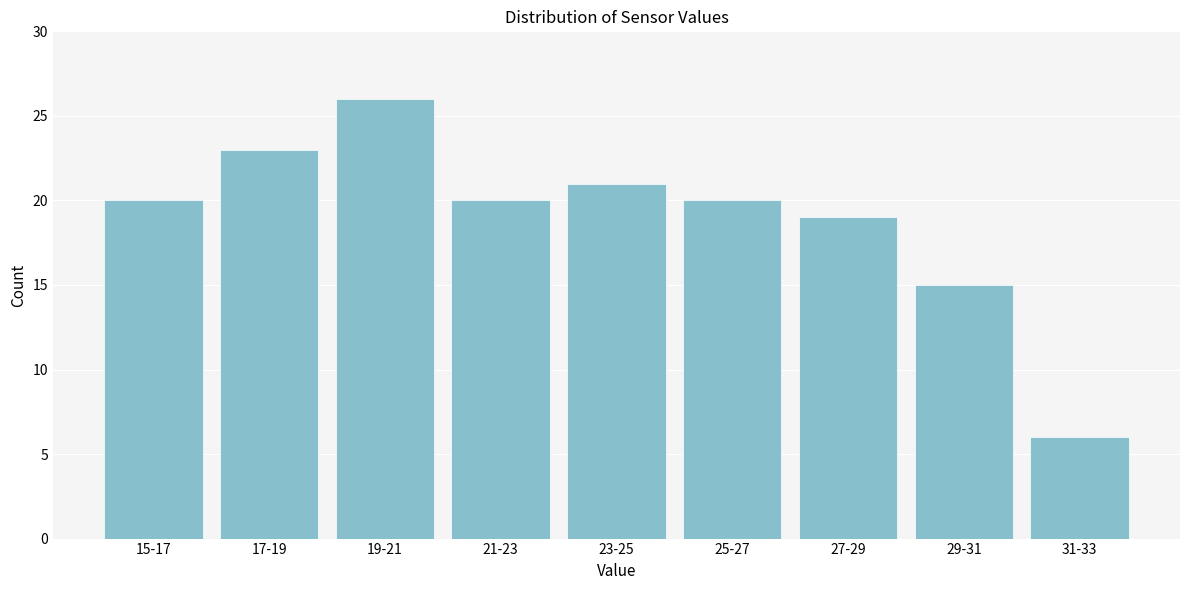

Reading left to right, extract all data points from this chart.

20	23	26	20	21	20	19	15	6